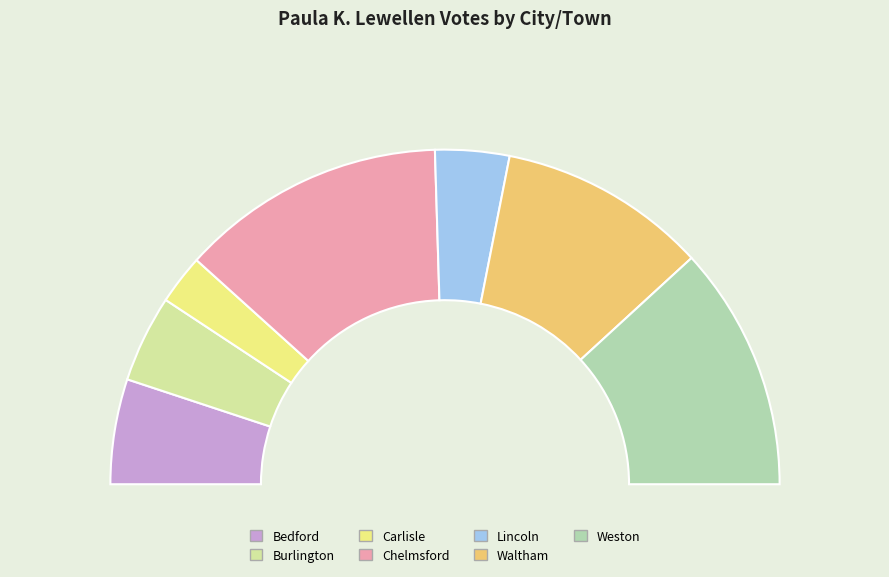

What percentage is NOT represented by Bedford?

89.8%